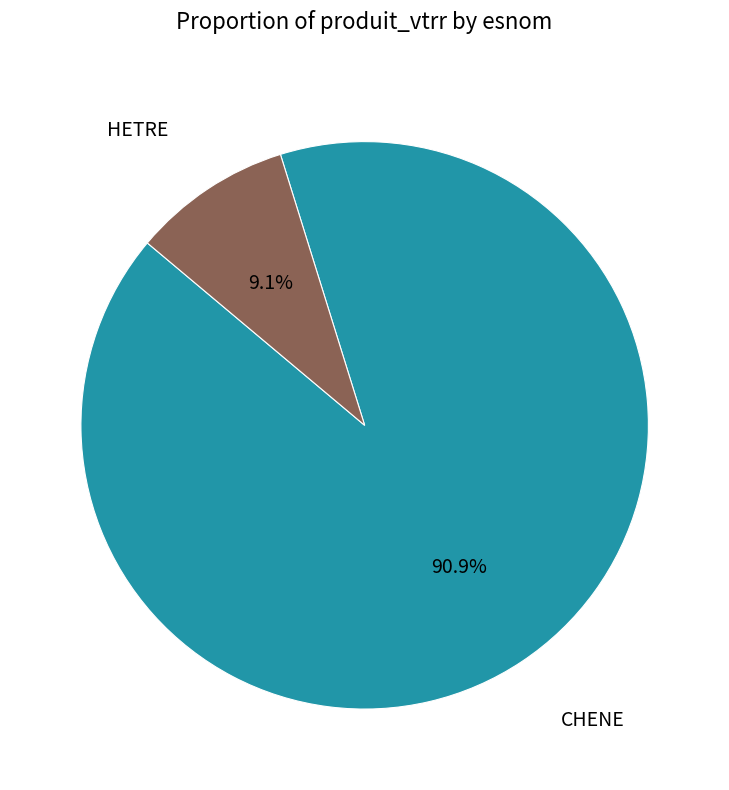

Which slice is the largest?

CHENE